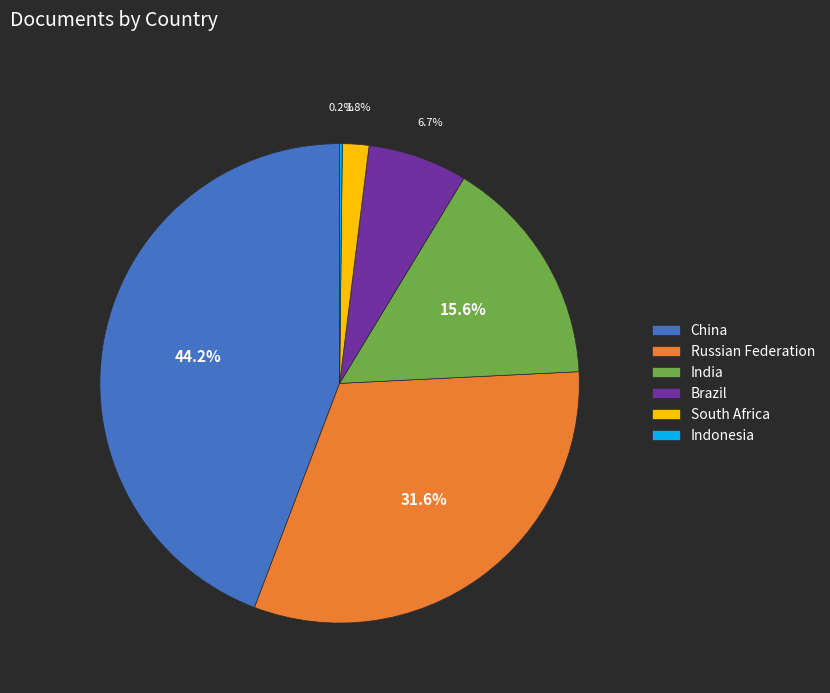

What portion of the pie excludes India?

84.4%